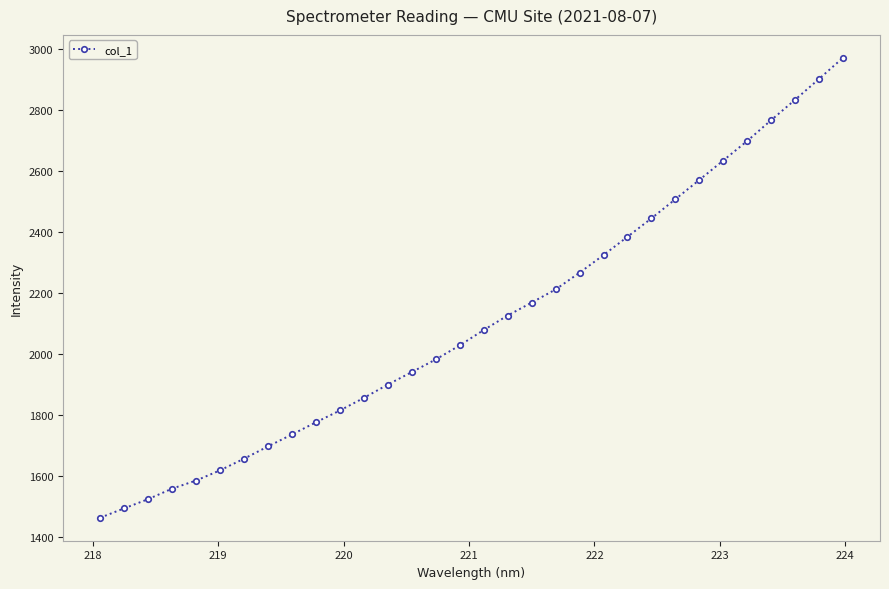

True or false: there are more than 2 points higher than both neighbors.

False